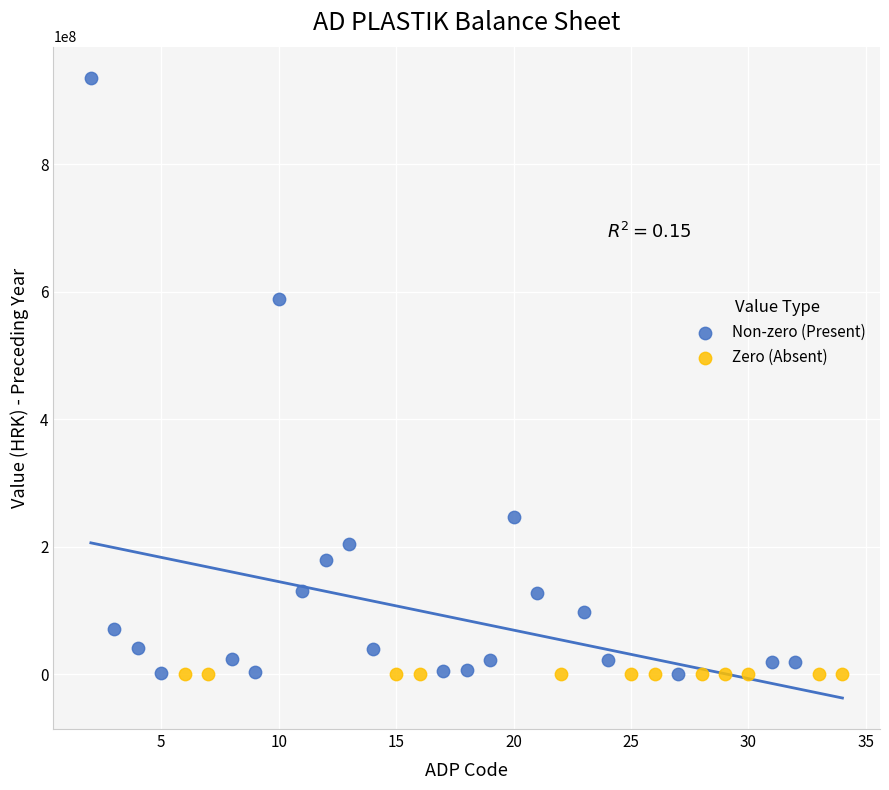

Which series reaches the maximum Y coordinate?

Non-zero (Present)